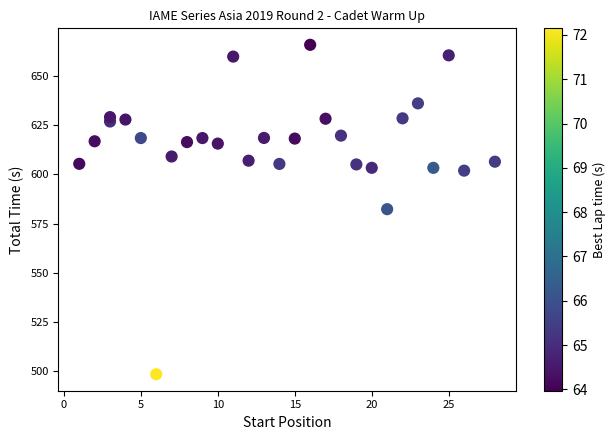

What is the range of Y values (max minus min)?

167.4